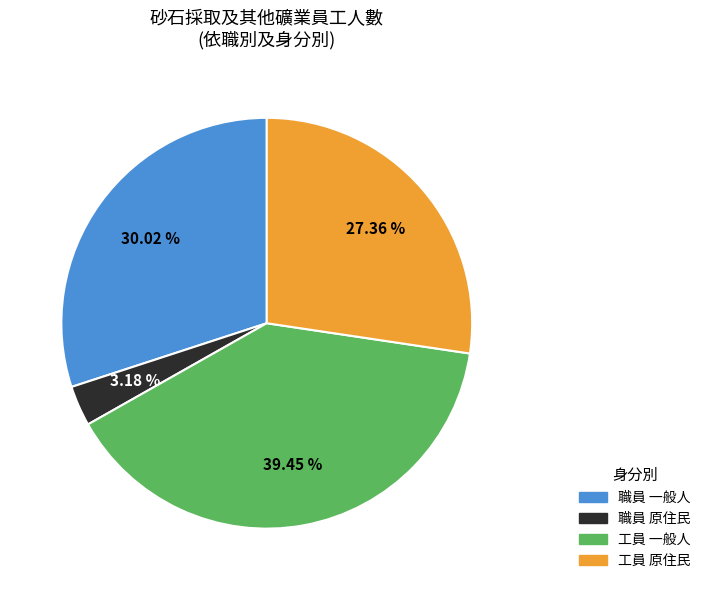

Is there a majority slice in this chart?

No